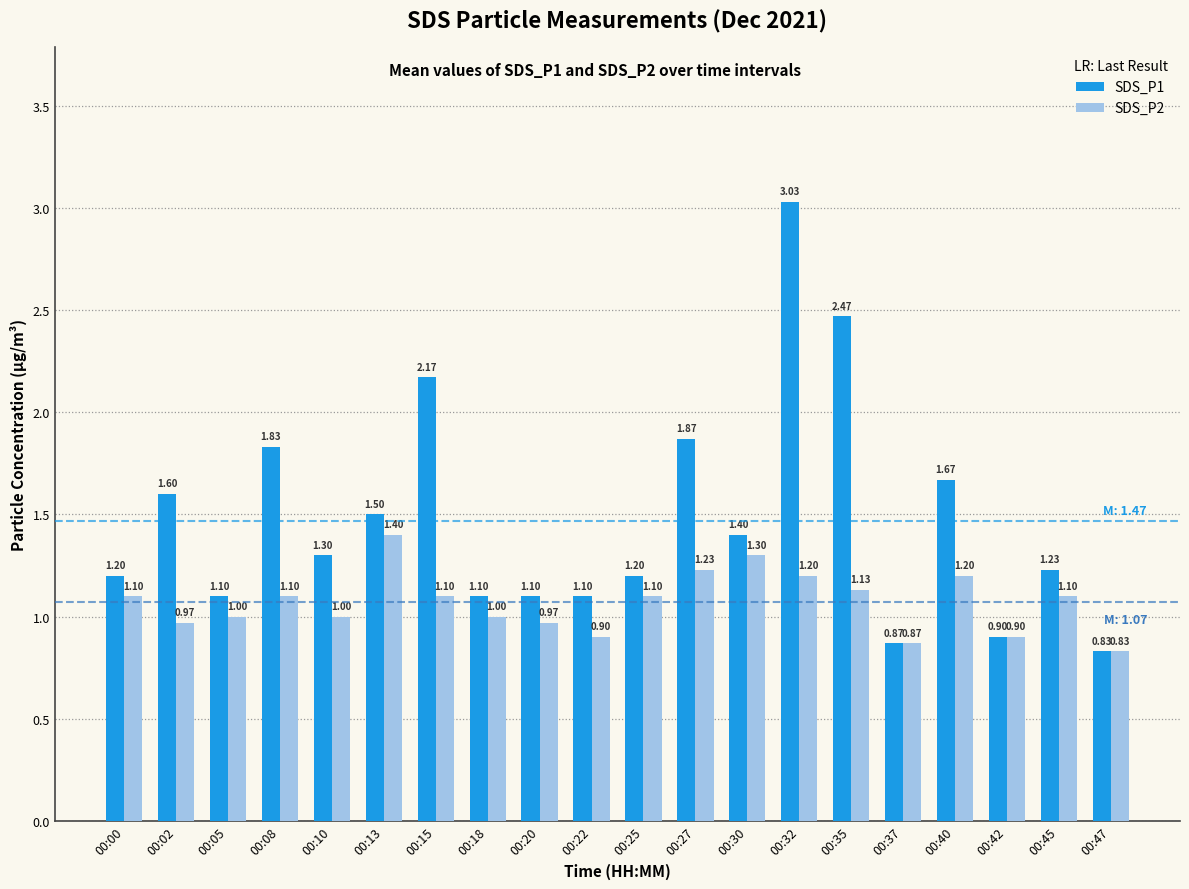

What is the value of the SDS_P2 bar at the 11th from the left?

1.1